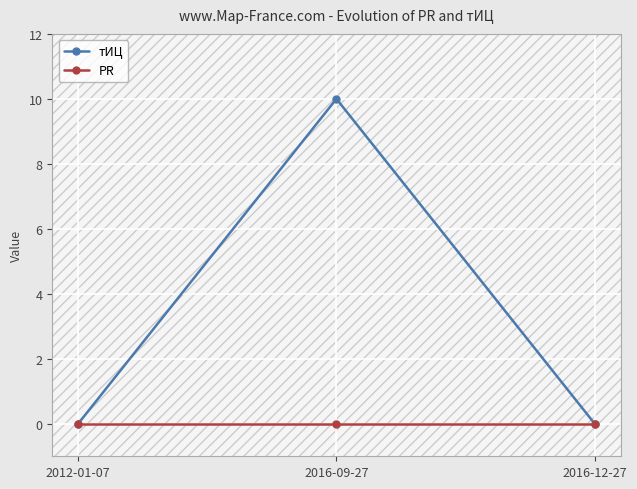

At how many categories does at least one series exceed 4?

1